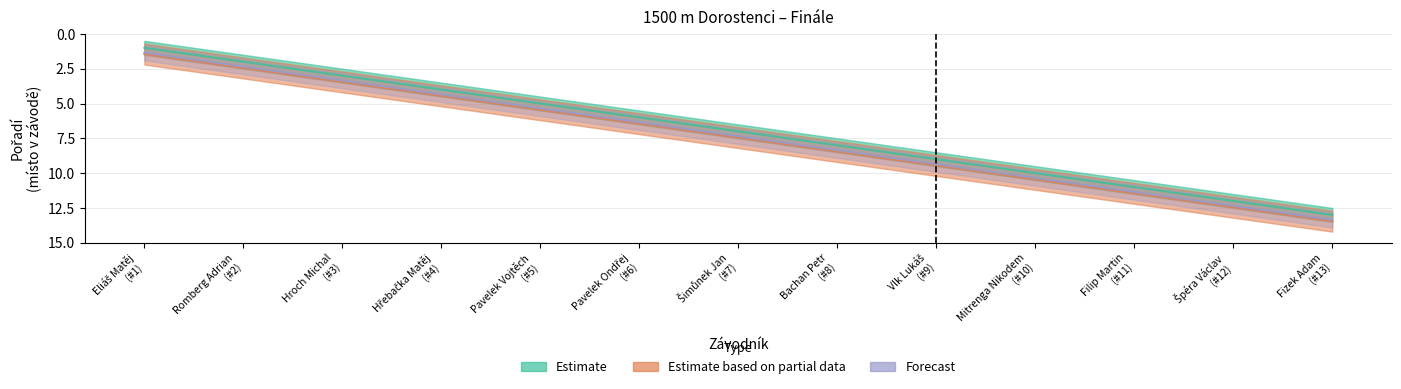

Which series has the largest range (max minus min)?

Forecast